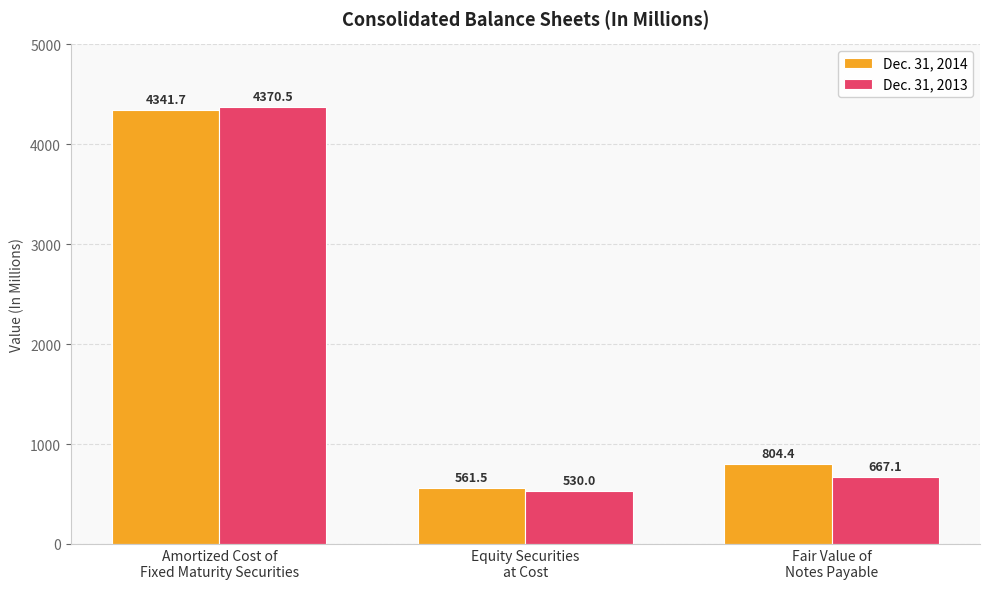

Are the bars grouped side by side (vs. stacked)?

Yes